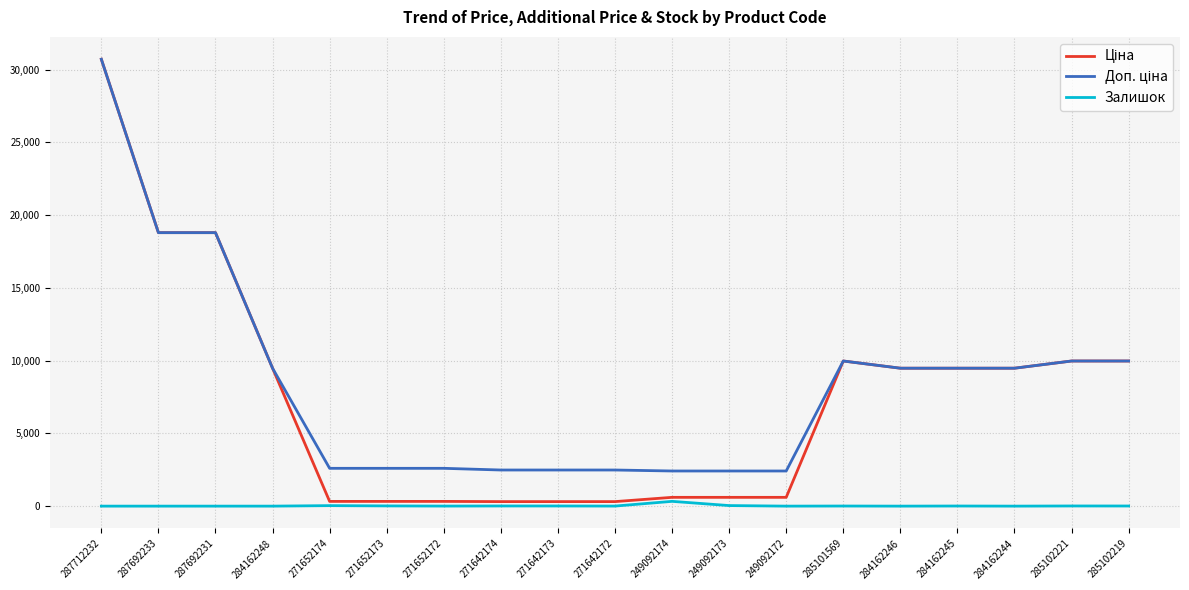

At which category is the sum across all series the highest?

287712232